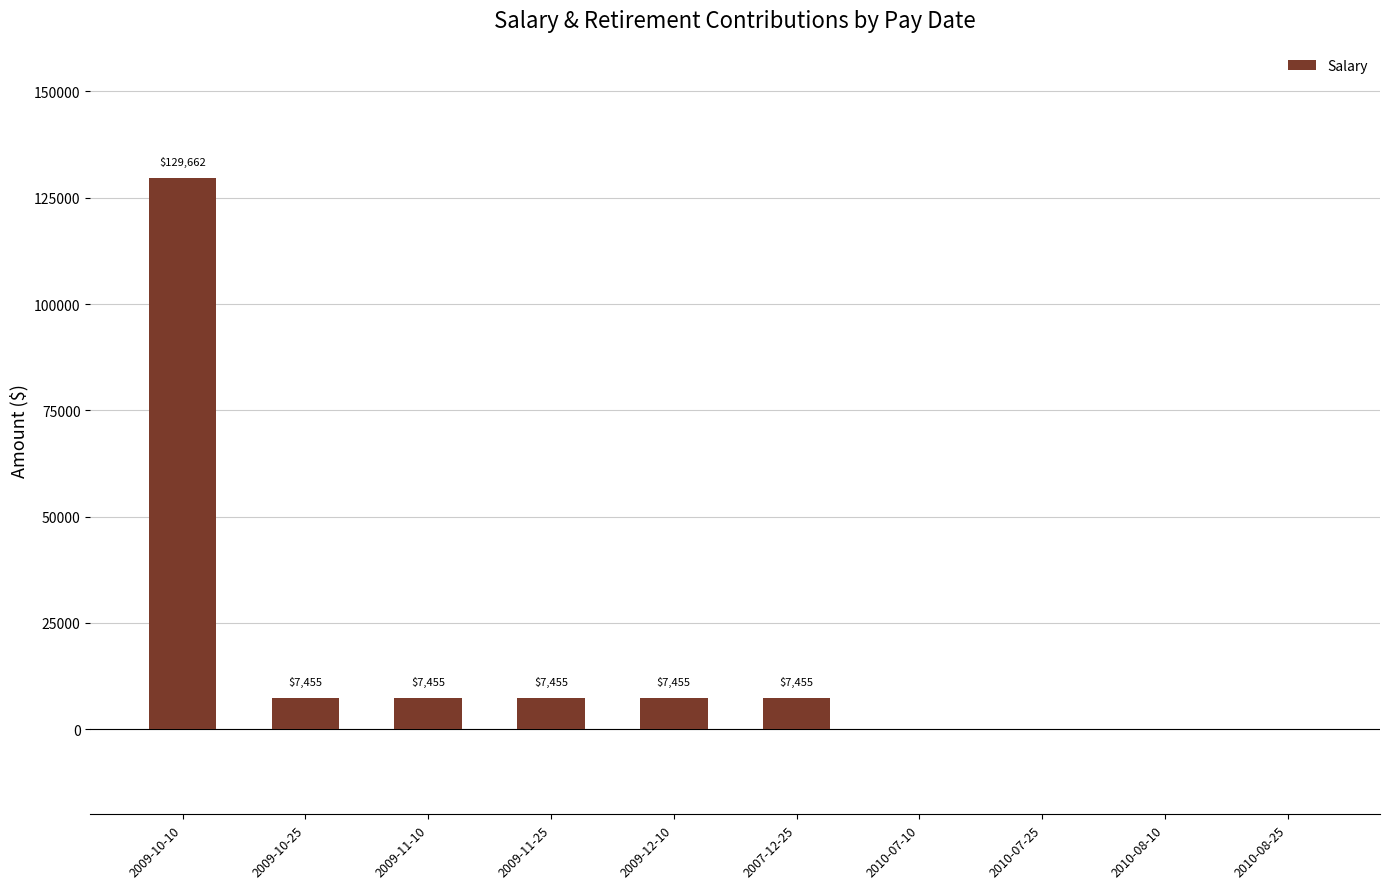

Which has a higher value, 2009-11-10 or 2010-08-10?

2009-11-10